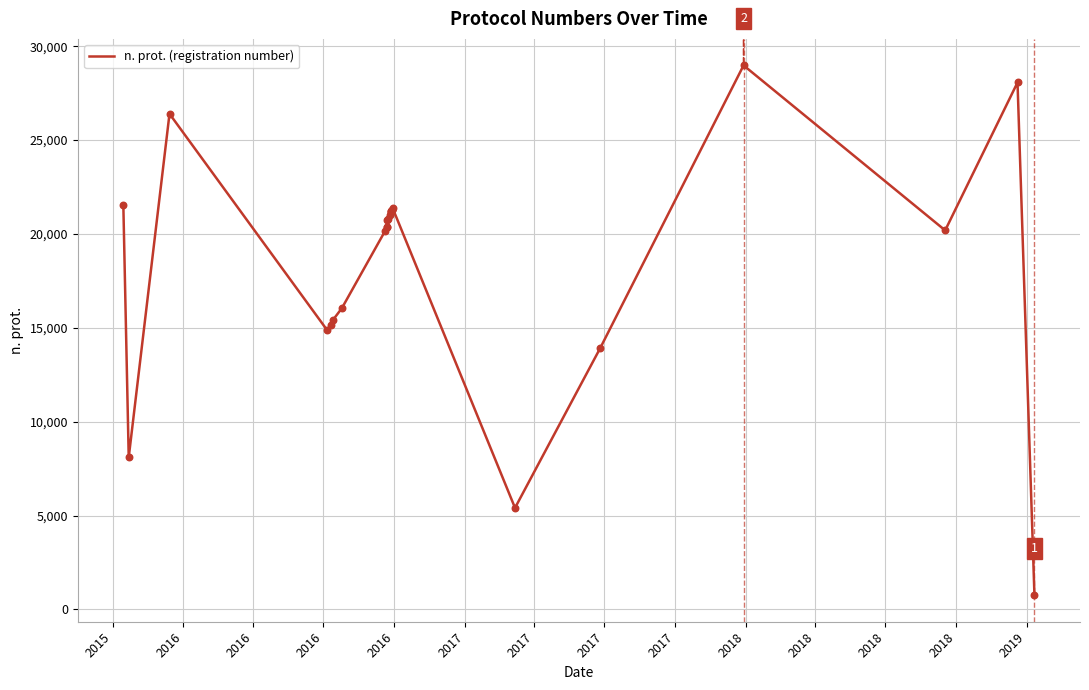

What is the change in value from 2016 to 2018?

-6038